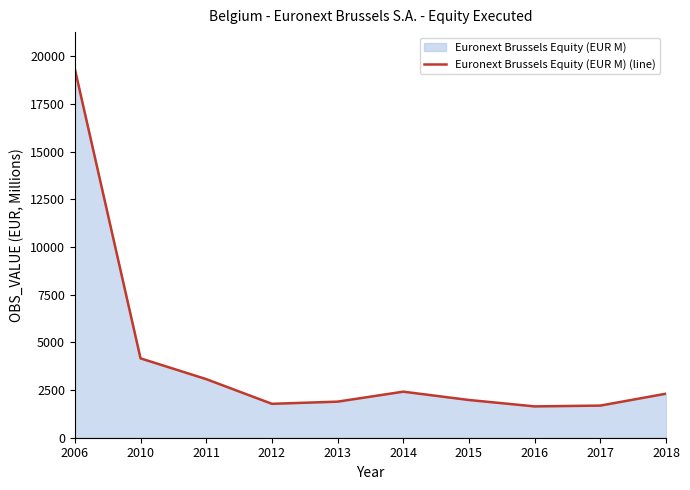

Reading left to right, what are all the values shown in this chart?

2006=19338.9	2010=4163.0	2011=3073.0	2012=1778.0	2013=1892.0	2014=2415.0	2015=1979.0	2016=1643.0	2017=1685.0	2018=2309.0